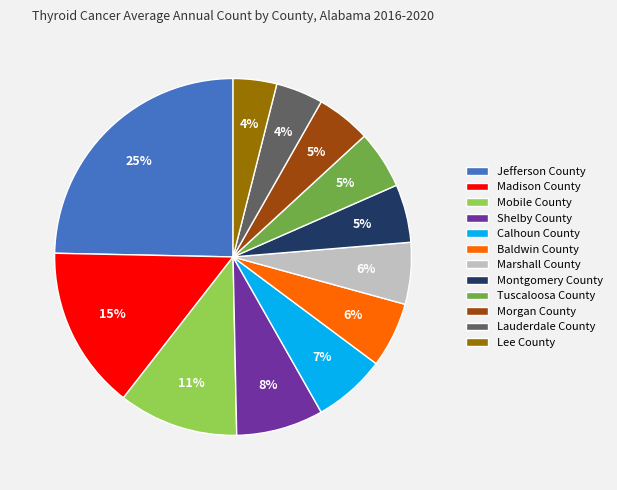

Combined, do Marshall County and Montgomery County account for over 50%?

No